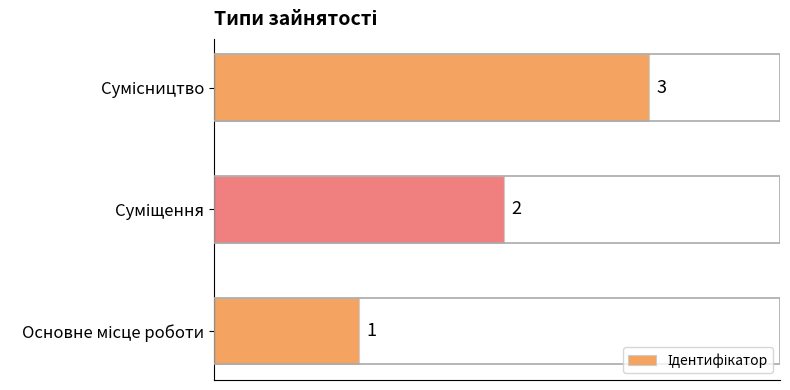

What is the greatest value displayed?

3